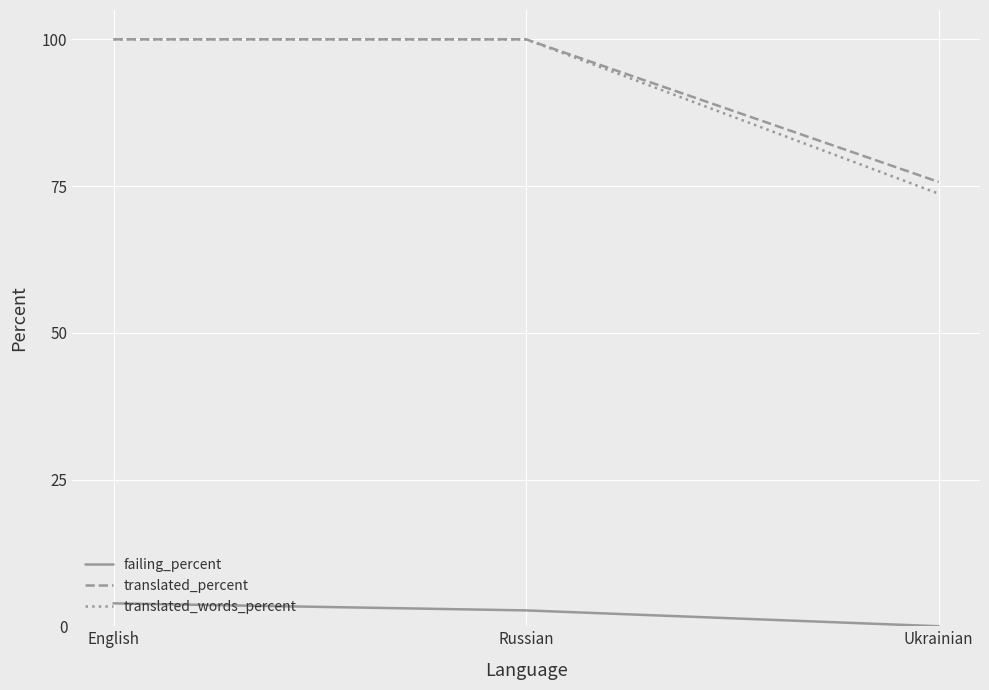

Which series has the widest spread of values?

translated_words_percent